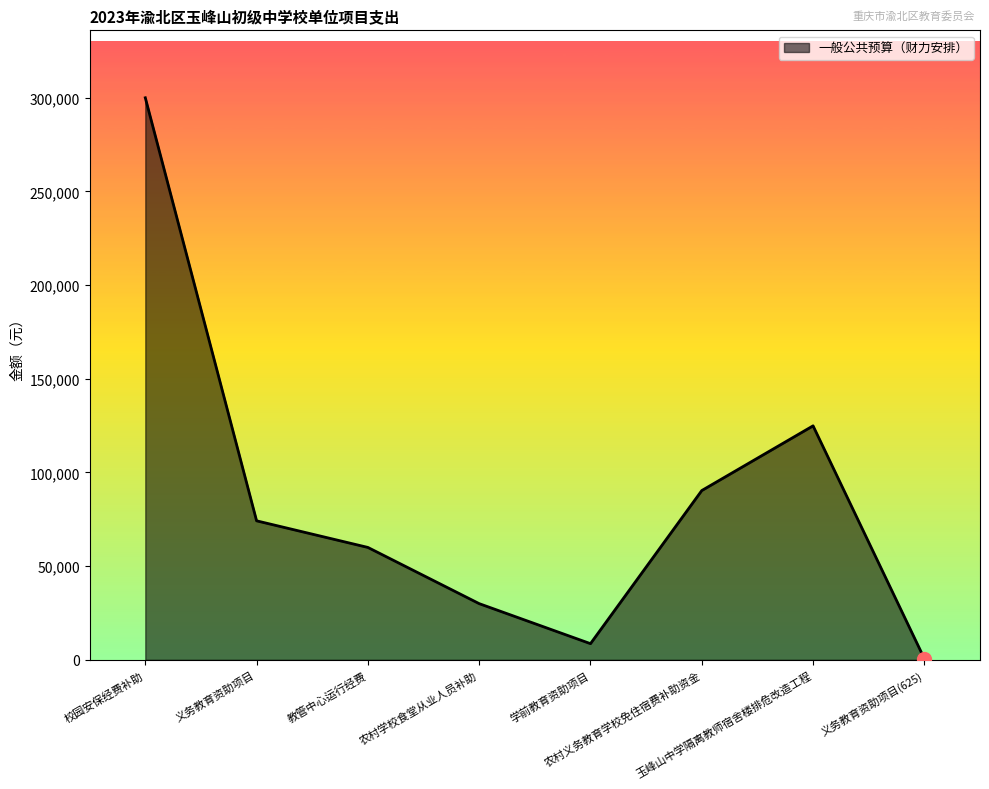

Does the chart have visible grid lines?

No